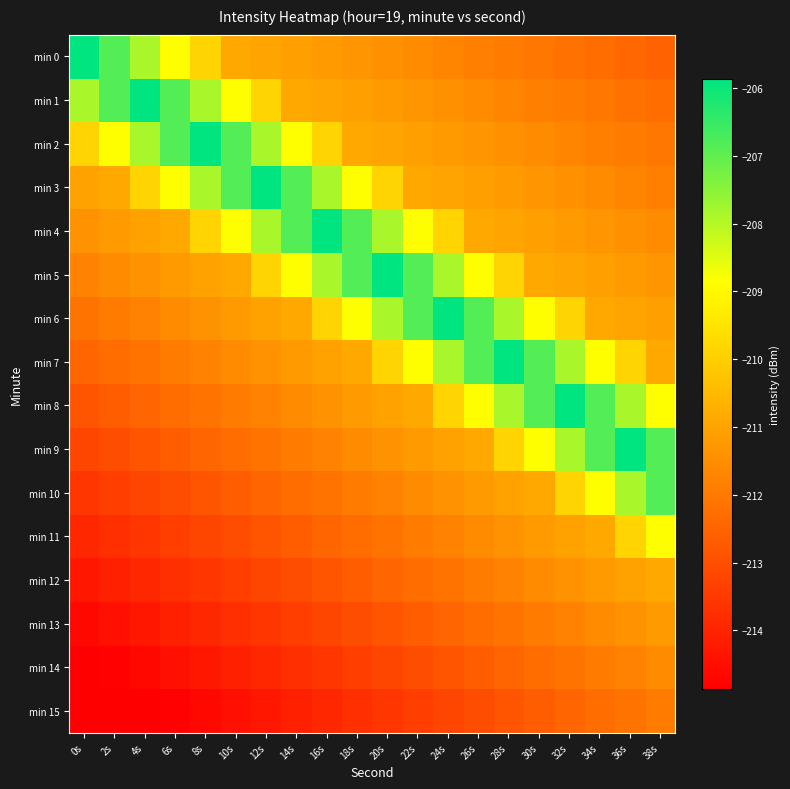

Which has a higher value, 28s or 14s?

14s